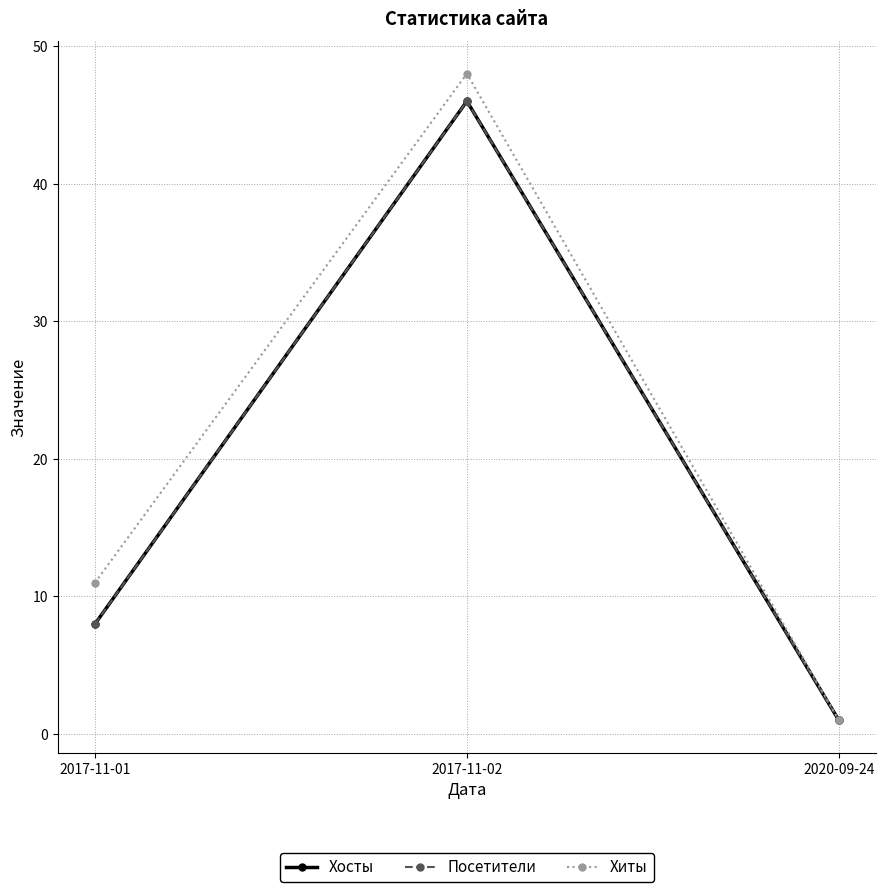

Rank the series by their maximum value, from lowest to highest.

Хосты, Посетители, Хиты